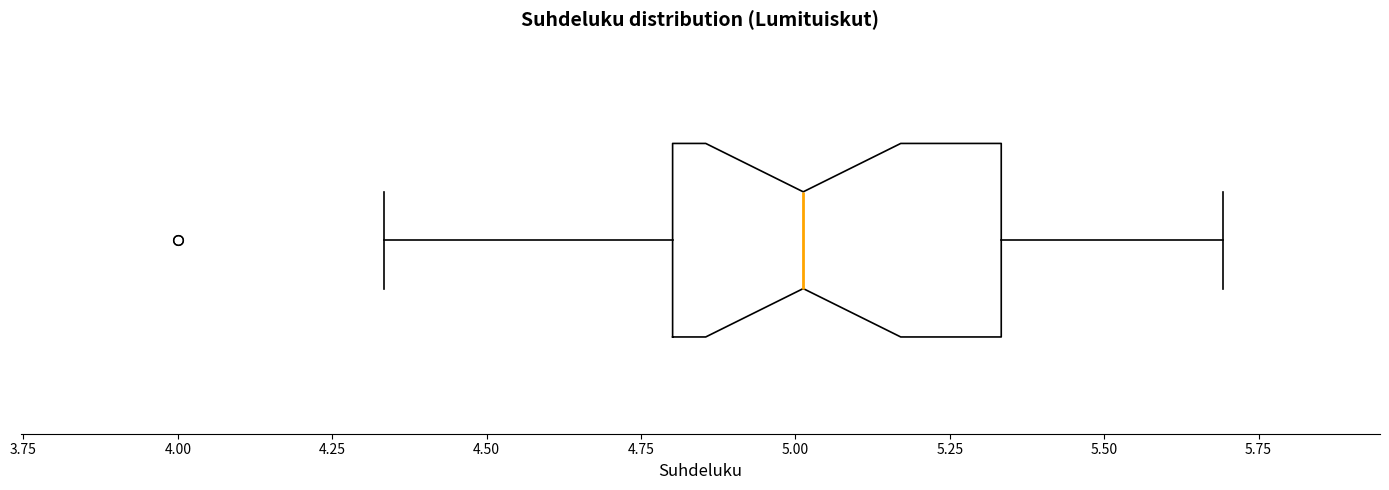

Where does the left whisker of the box end on the x-axis? The values are not printed on the chart, so give them approximately, as read against the axis.

4.35